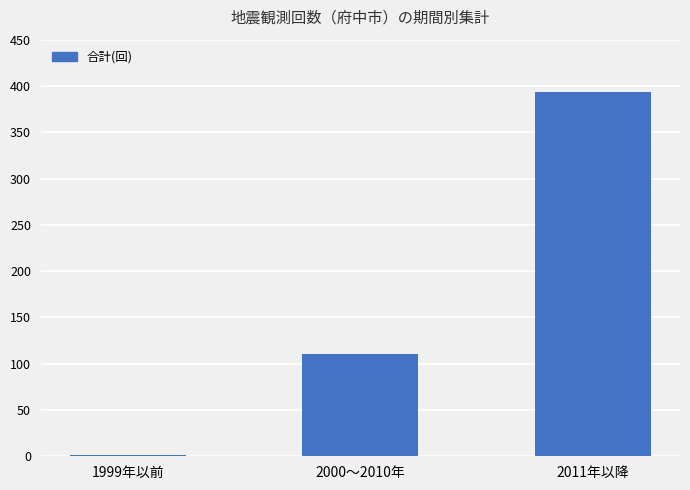

What is the greatest value displayed?

394